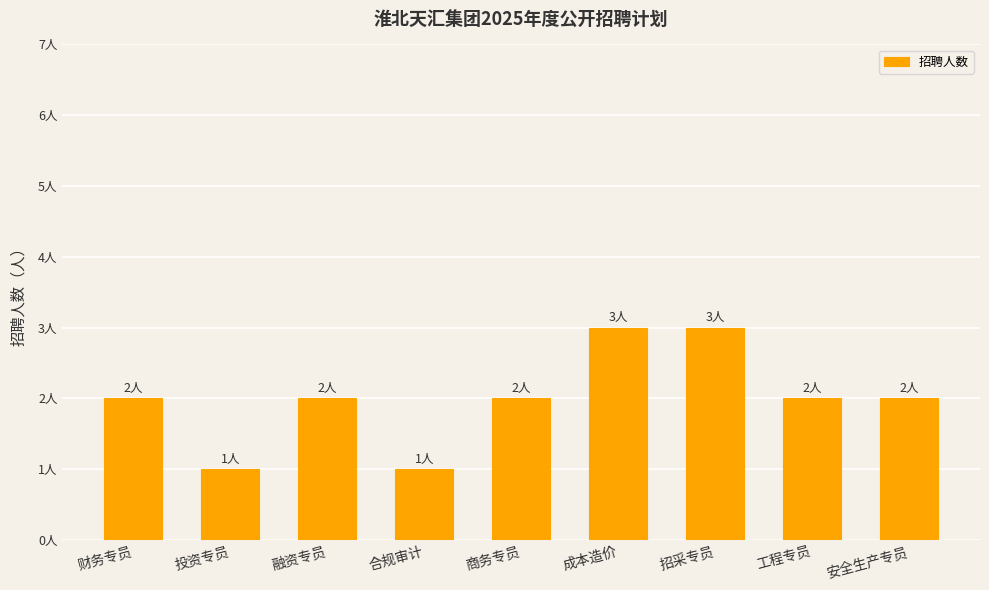

Does the chart contain stacked bars?

No